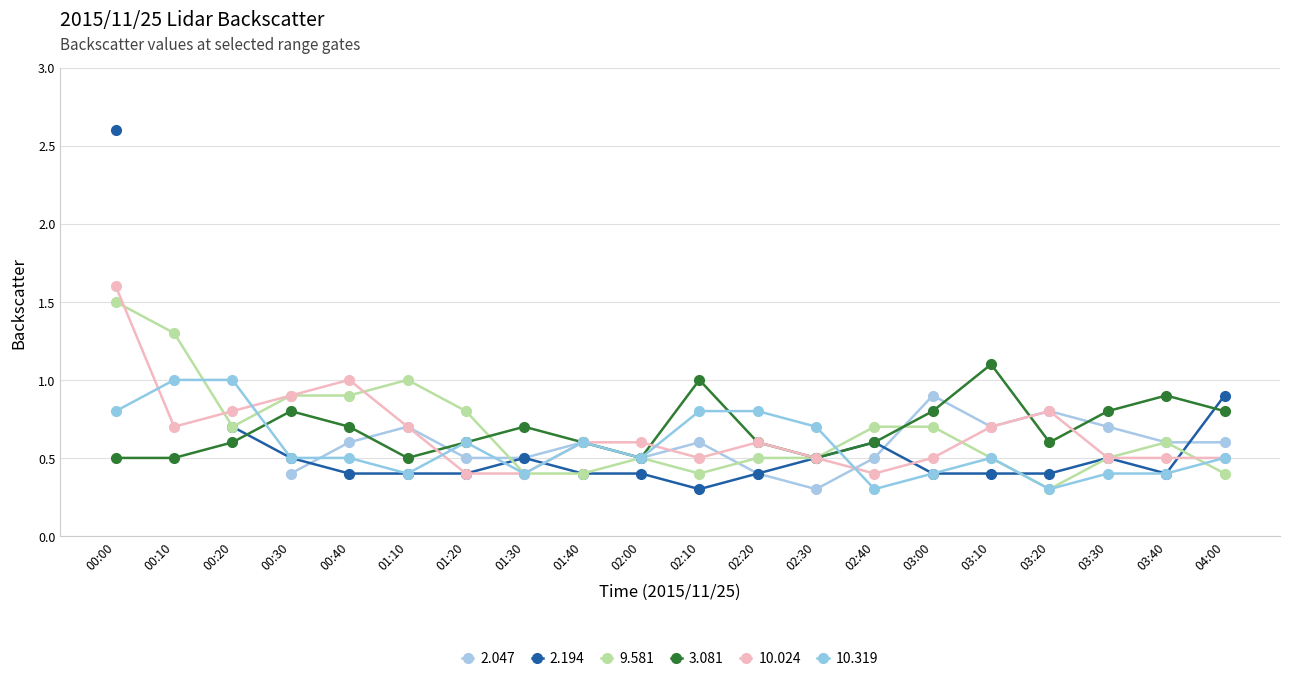

What is the sum of the 9.581 values at 03:00 and 01:30?

1.1